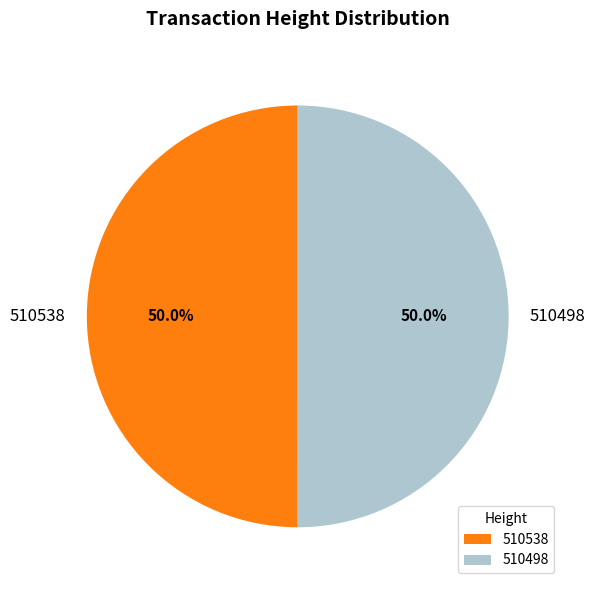

To the nearest percent, what percentage of the pie is 510498?

50%